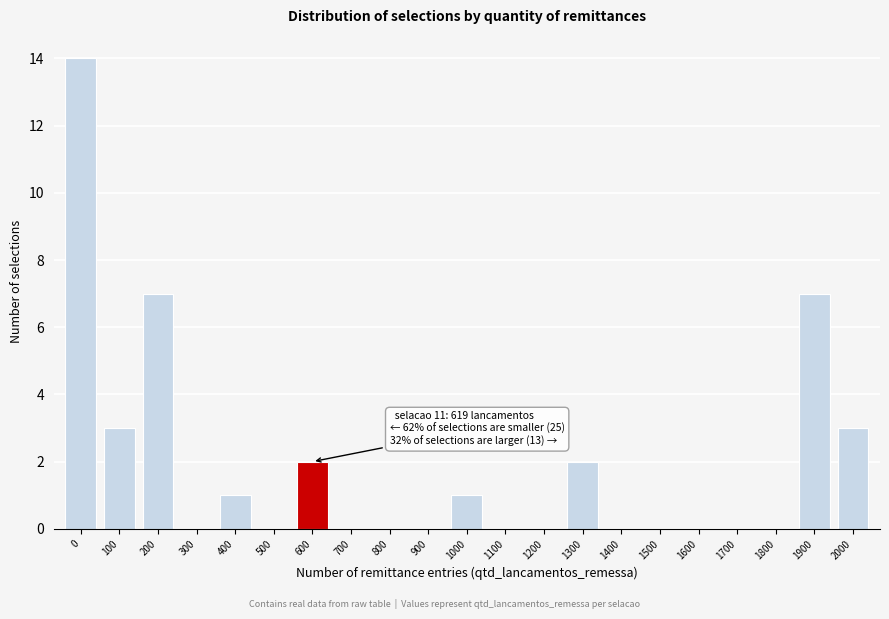

Reading left to right, extract all data points from this chart.

0=14	100=3	200=7	300=0	400=1	500=0	600=2	700=0	800=0	900=0	1000=1	1100=0	1200=0	1300=2	1400=0	1500=0	1600=0	1700=0	1800=0	1900=7	2000=3